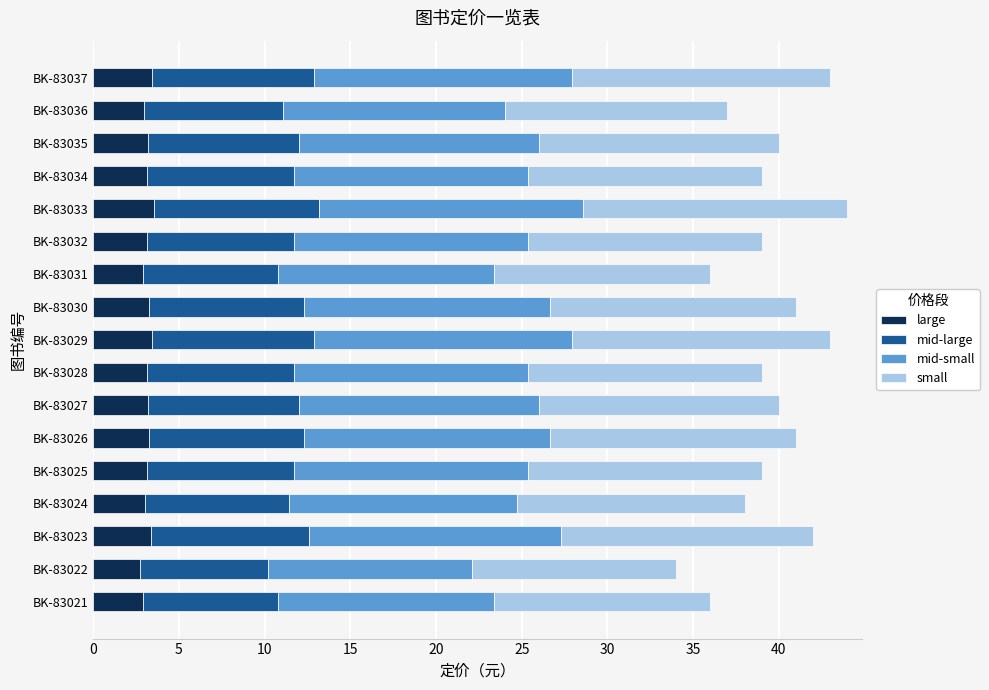

What is the sum of all large values?

53.7